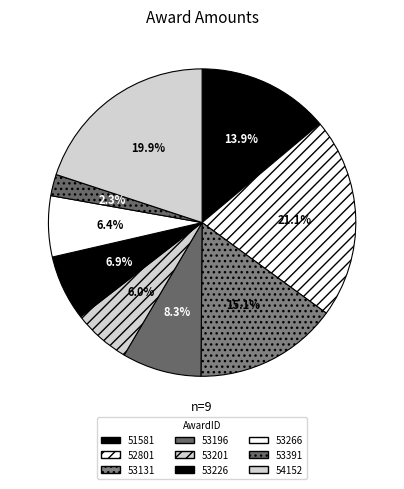

To the nearest percent, what portion does 53391 represent?

2%